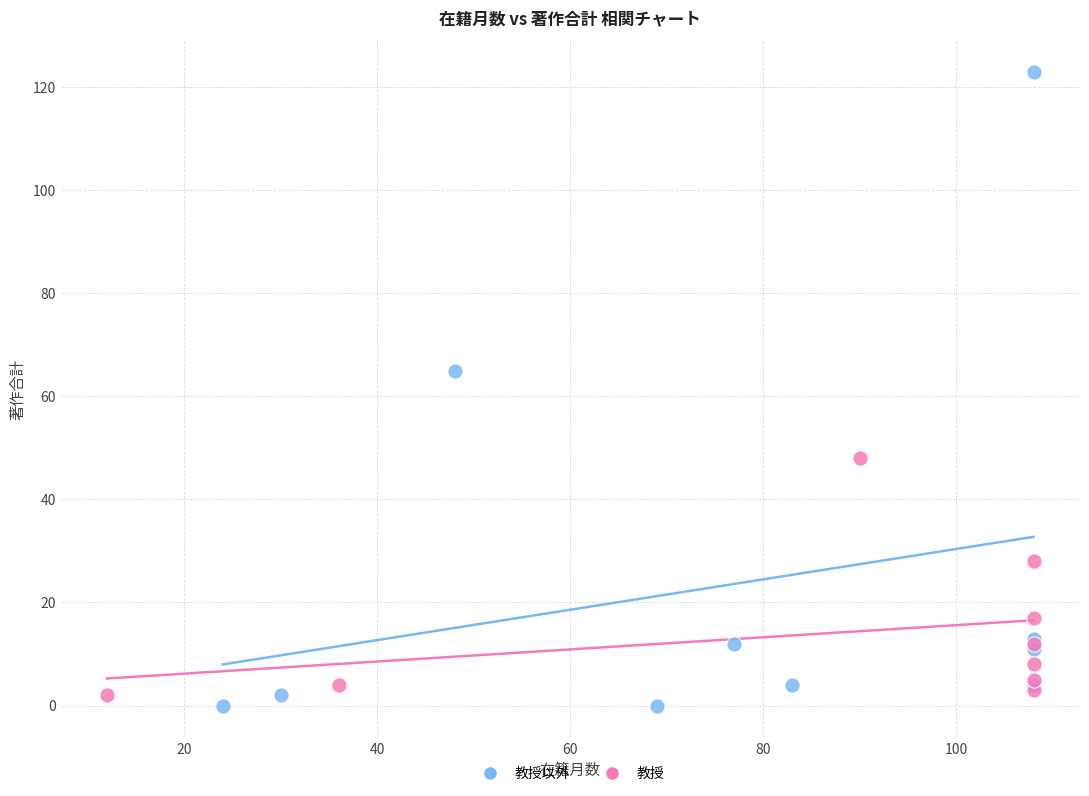

What are all the series names shown in the legend?

教授以外, 教授